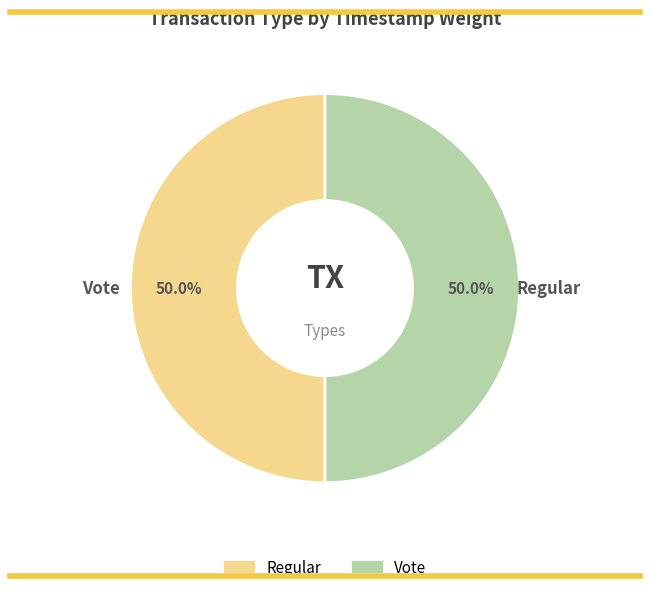

Is it true that Regular is 43% of the pie?

False